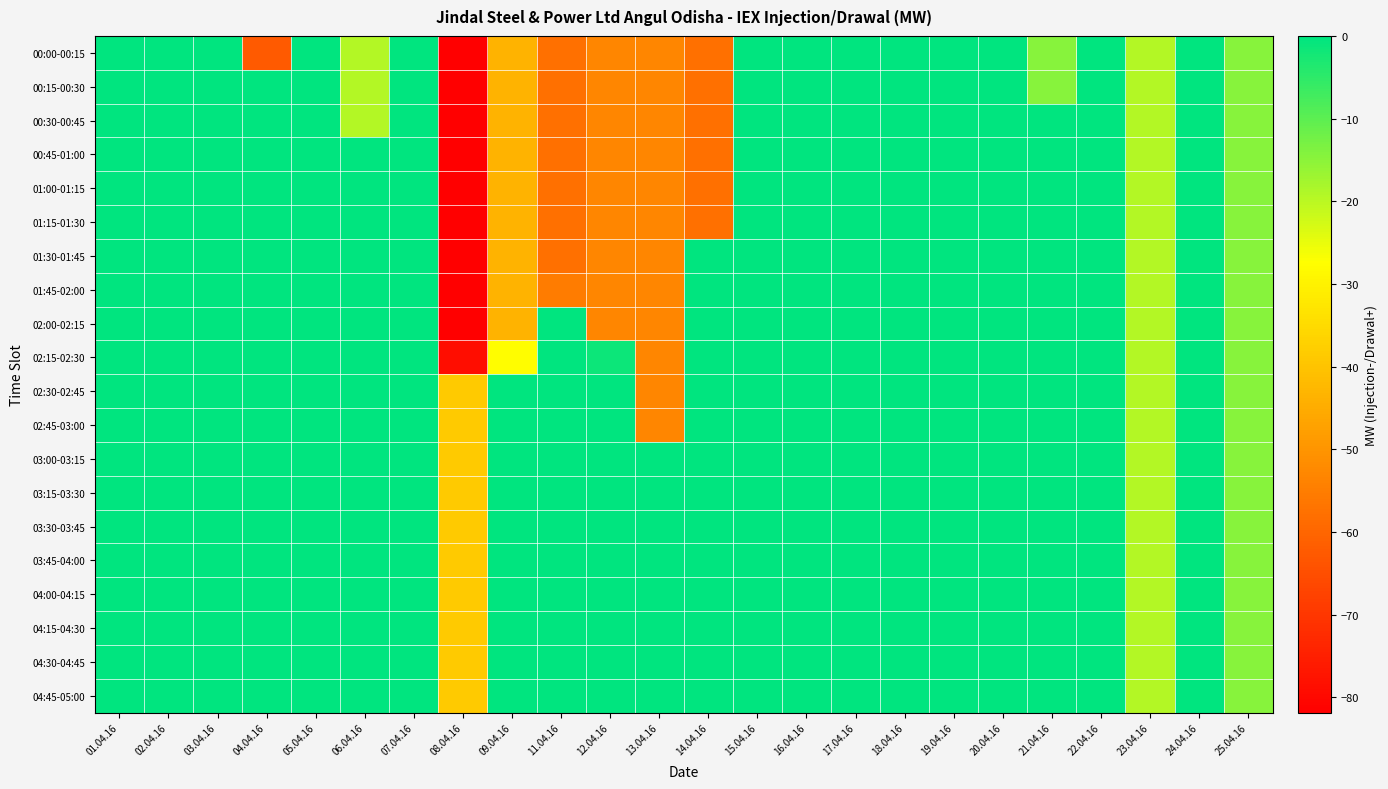

List the series in order of their peak value, highest first.

00:00-00:15, 00:15-00:30, 00:30-00:45, 00:45-01:00, 01:00-01:15, 01:15-01:30, 01:30-01:45, 01:45-02:00, 02:00-02:15, 02:15-02:30, 02:30-02:45, 02:45-03:00, 03:00-03:15, 03:15-03:30, 03:30-03:45, 03:45-04:00, 04:00-04:15, 04:15-04:30, 04:30-04:45, 04:45-05:00